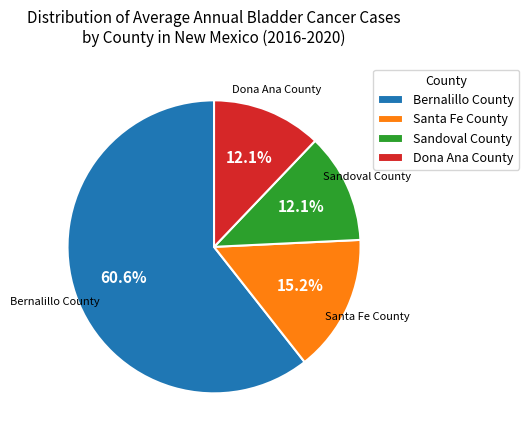

Between Santa Fe County and Bernalillo County, which is larger?

Bernalillo County